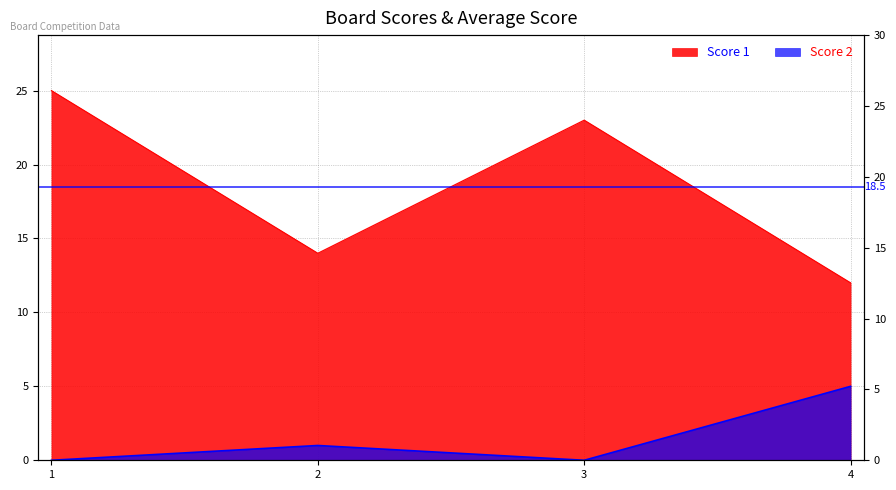

Between 2 and 4, which is larger?

2